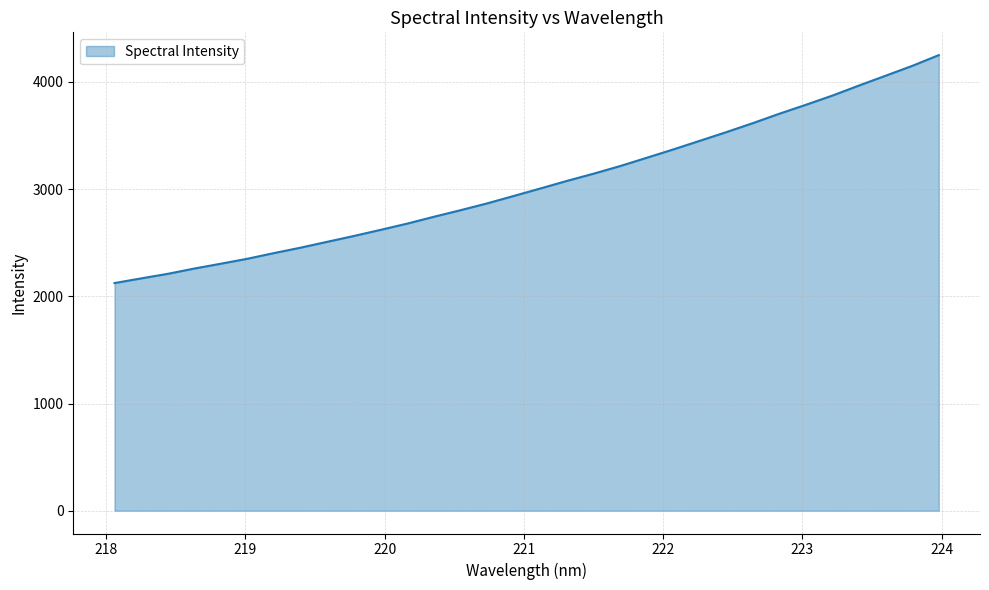

What is the difference between the maximum and second lowest values?

2082.7